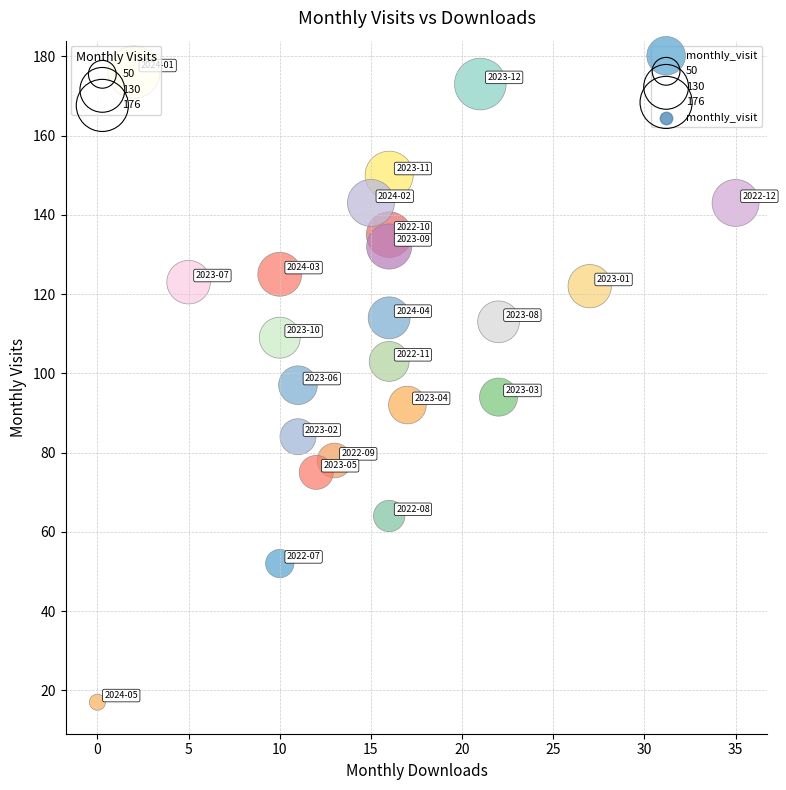

What is the range of X values (max minus min)?

35